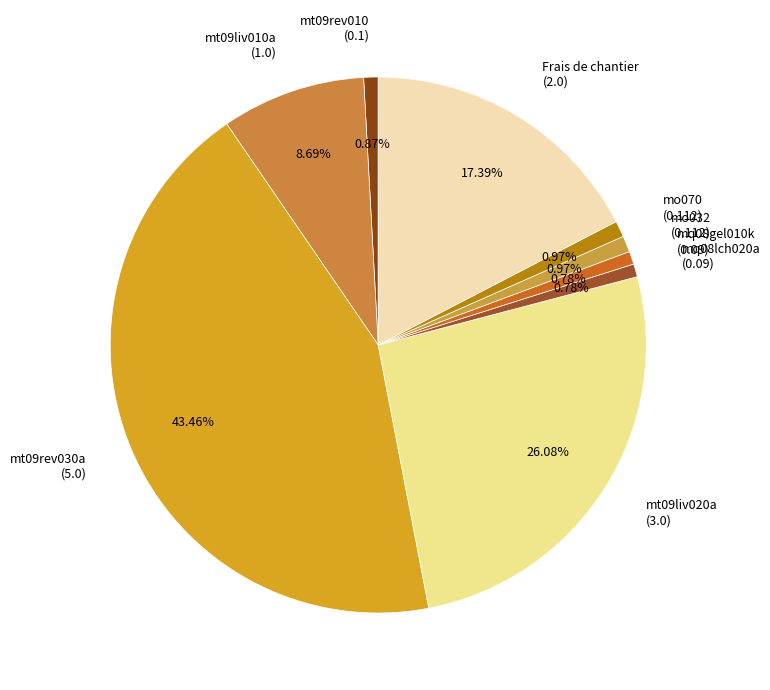

Is there a majority slice in this chart?

No